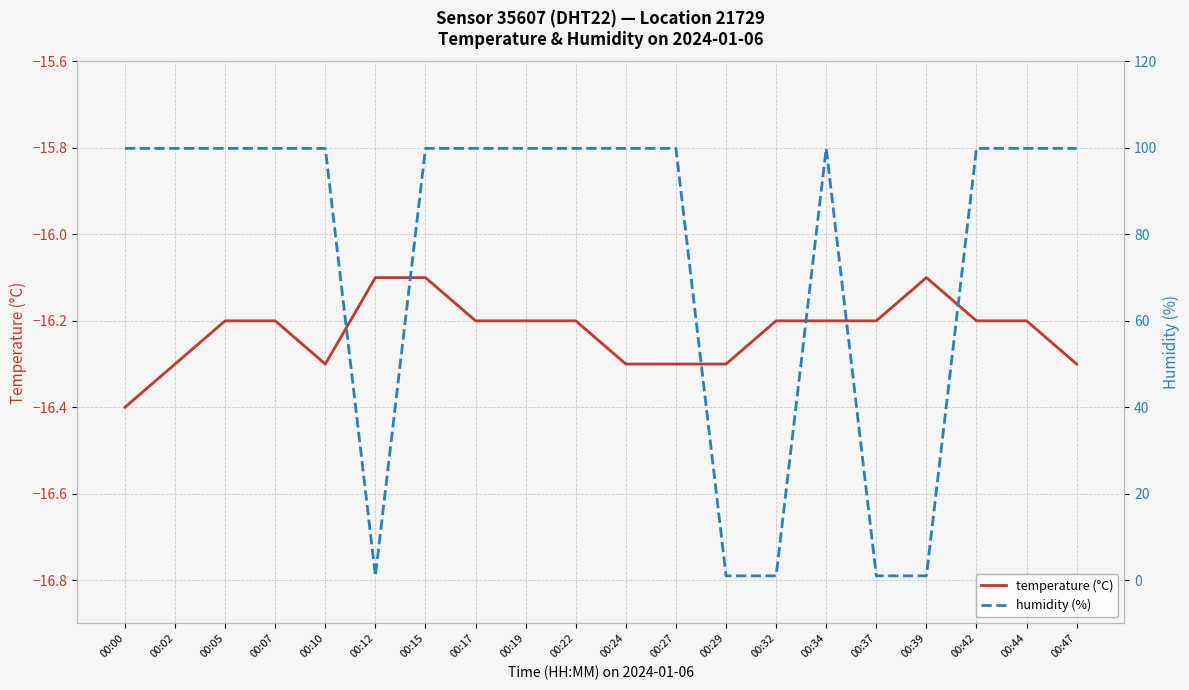

Which series has the largest total across all categories?

humidity (%)